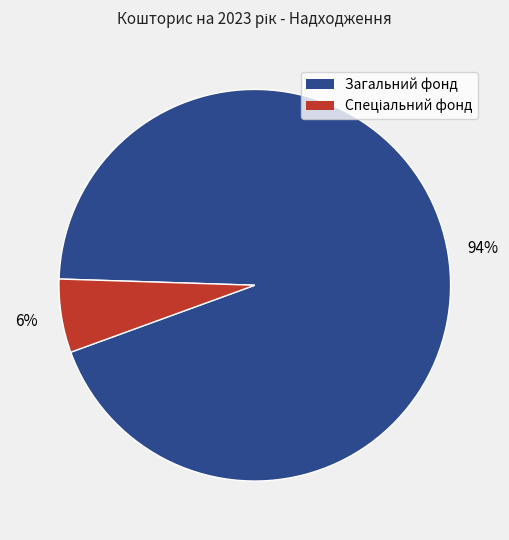

What is the majority slice?

Загальний фонд